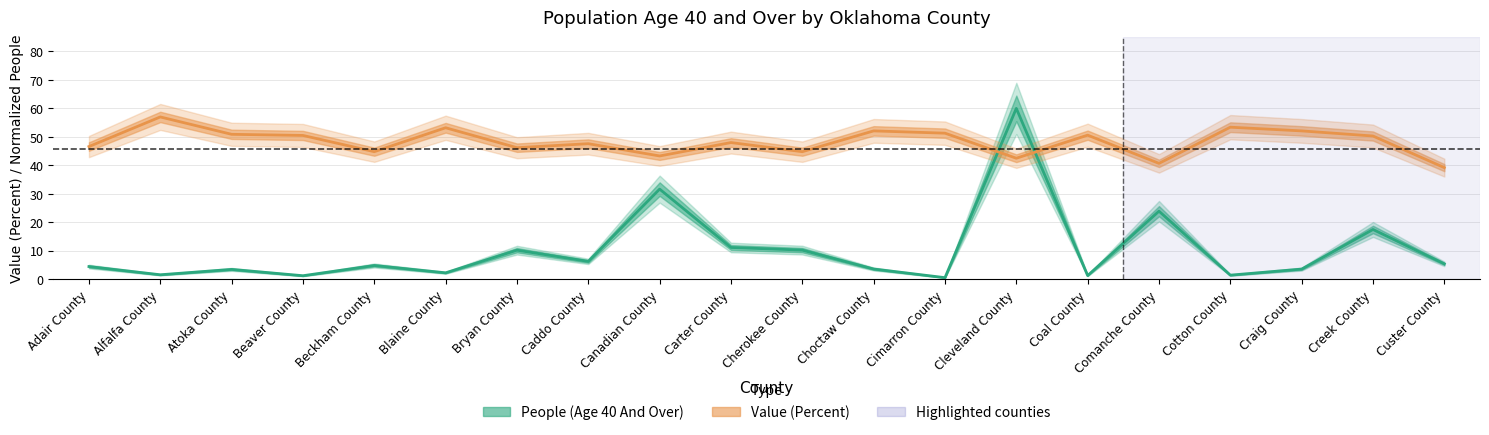

What is the lowest value of the People (Age 40 And Over) series?

0.6